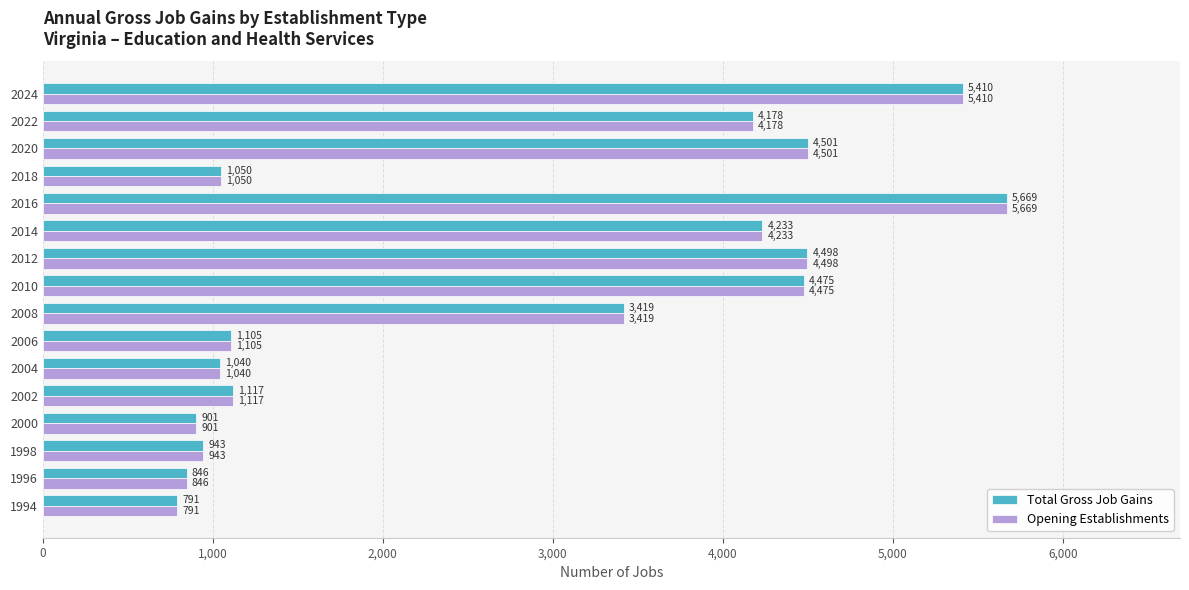

True or false: Opening Establishments has a value of 846 at 1996.

True